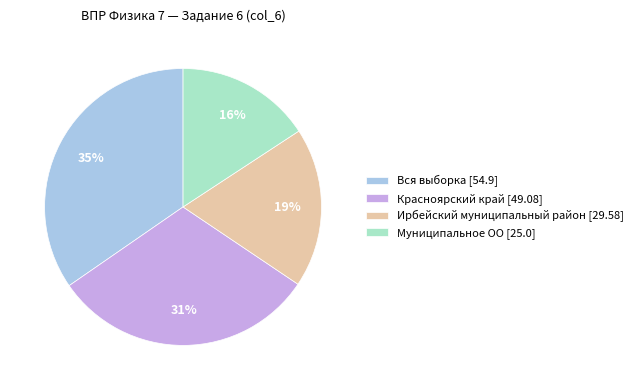

True or false: Вся выборка accounts for 46% of the total.

False